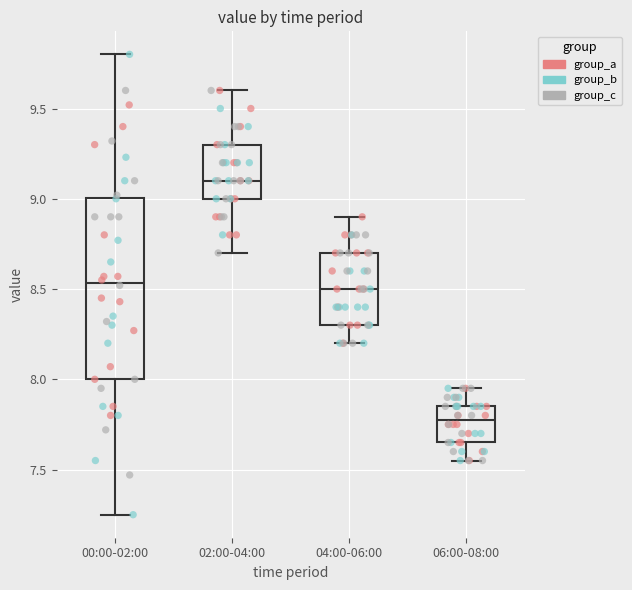

Reading left to right, transcribe this box plot: for each box, give where its median line is, the range the box spans, and where its two whiskers end, as read against the y-axis. The values are not printed on the chart, so give them approximately, as read against the axis.

00:00-02:00: median 8.55, box 8.00 to 9.00, whiskers 7.25 to 9.80
02:00-04:00: median 9.10, box 9.00 to 9.30, whiskers 8.70 to 9.60
04:00-06:00: median 8.50, box 8.30 to 8.70, whiskers 8.20 to 8.90
06:00-08:00: median 7.80, box 7.65 to 7.85, whiskers 7.55 to 7.95